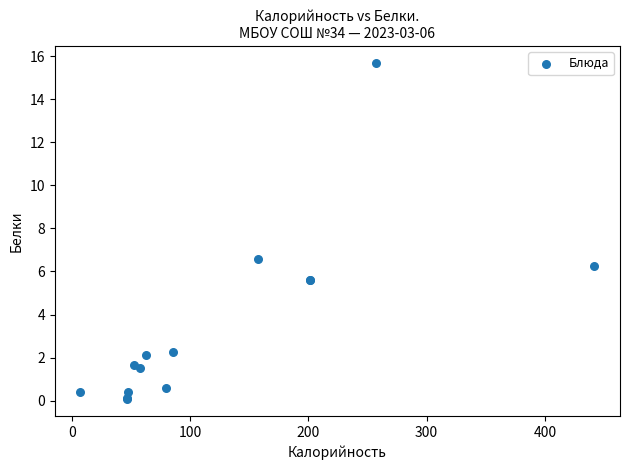

What Y value in the scatter plot is closest to 7?

6.6